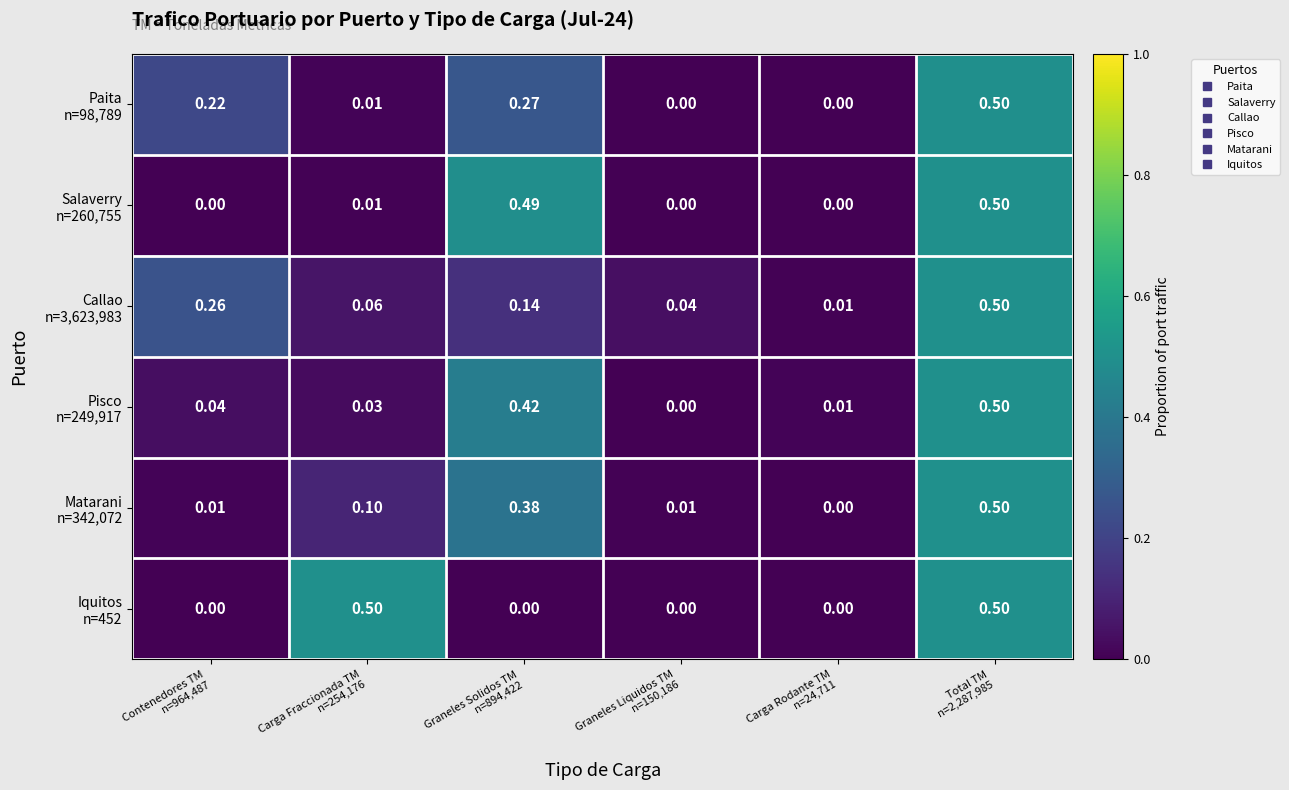

Count the number of categories in the chart.

6